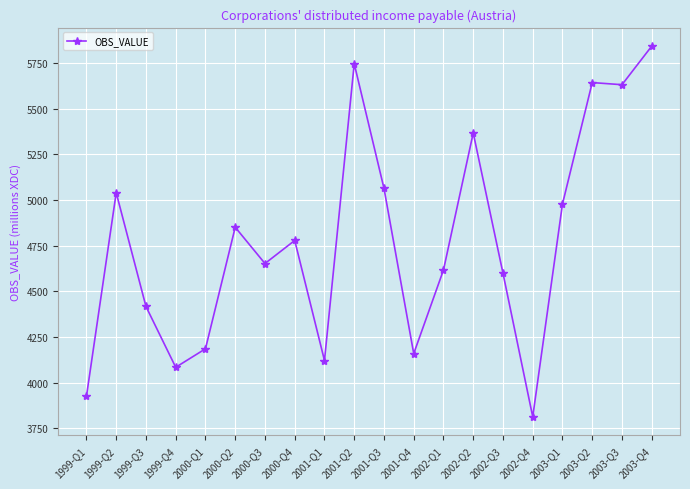

Where does the data first go above 4779?

1999-Q2